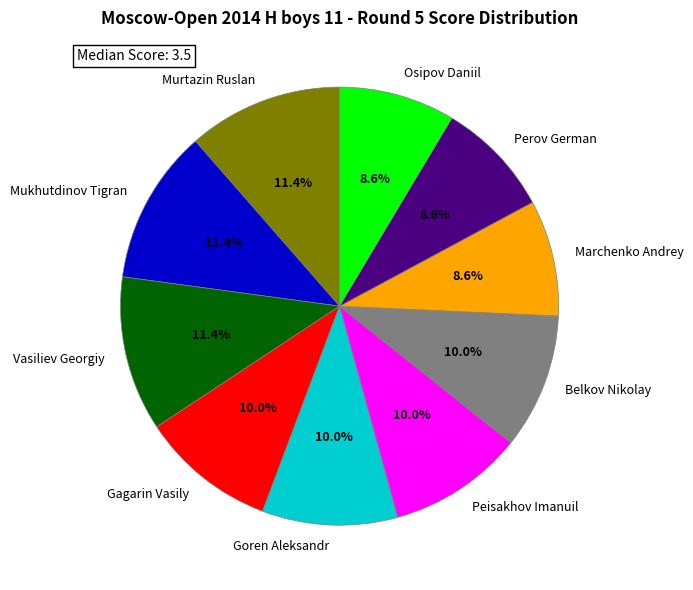

Does Mukhutdinov Tigran account for over 50% of the chart?

No